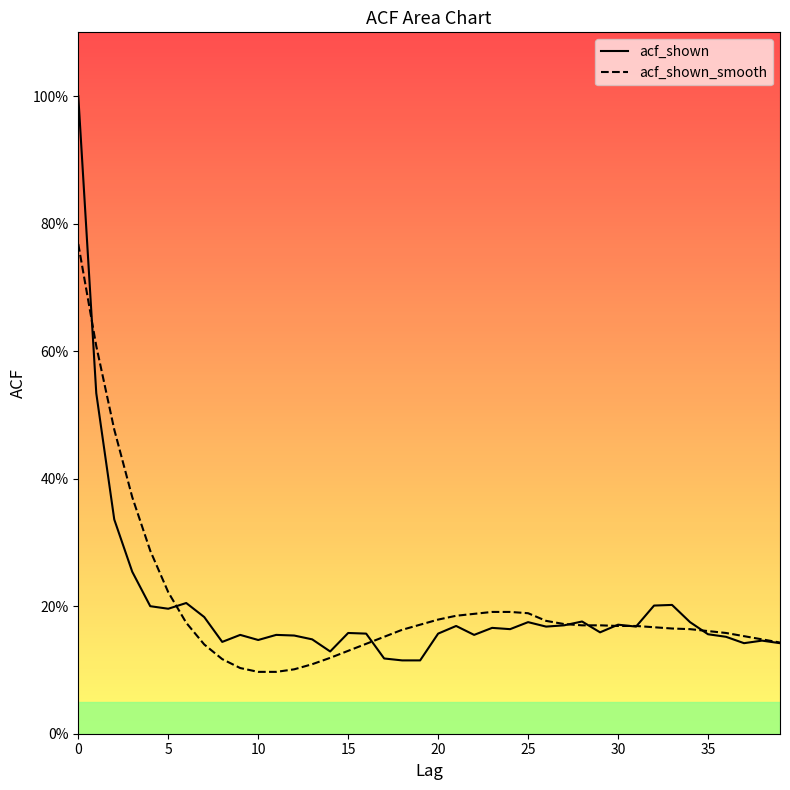

How many intersections are there between acf_shown_smooth and acf_shown?

9